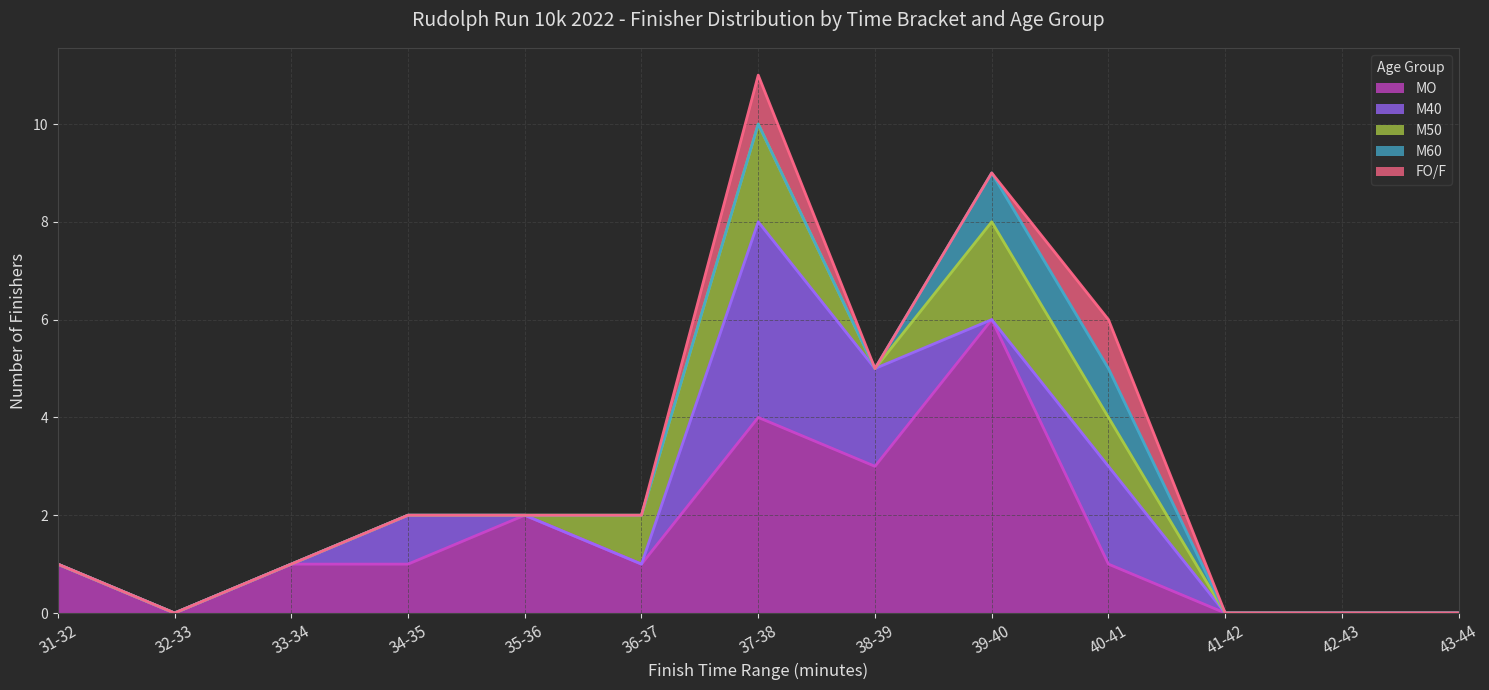

True or false: MO has a value of 7 at 37-38.

False